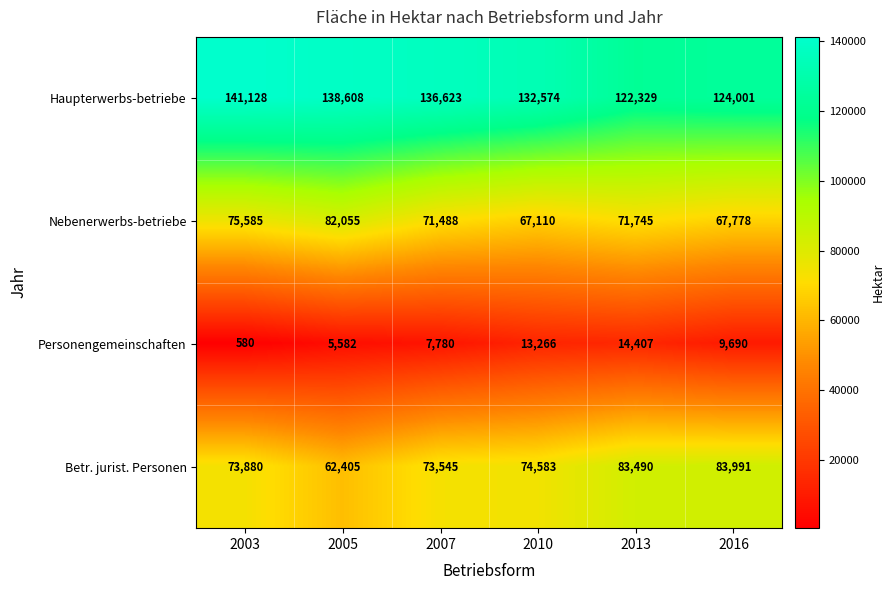

How many series are shown in this chart?

4